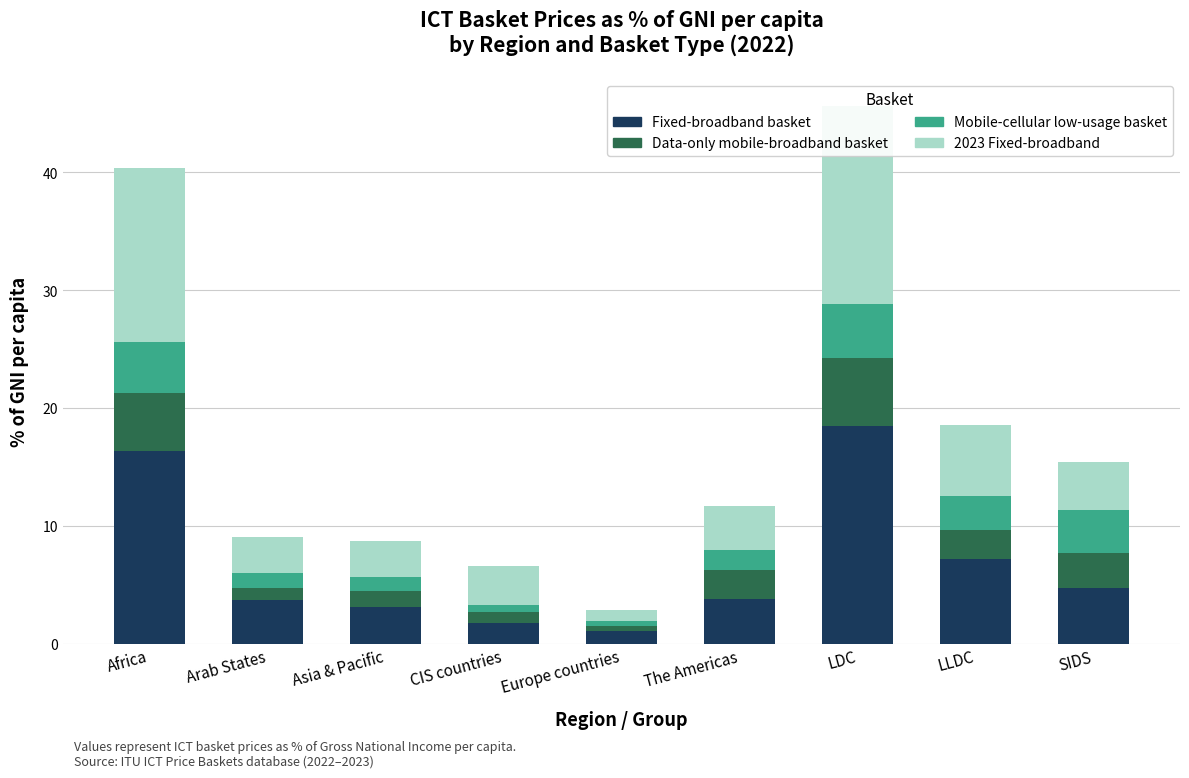

What is the sum of the Mobile-cellular low-usage basket values at Asia & Pacific and LLDC?

4.0